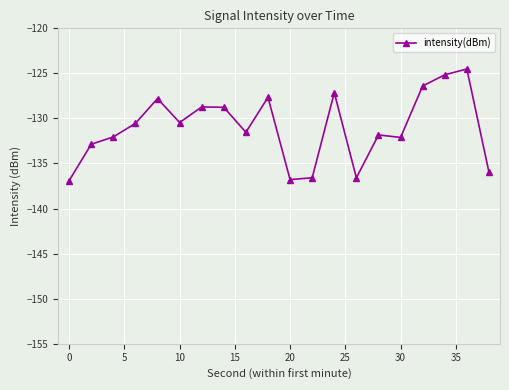

What is the sum of all values?

-2620.4